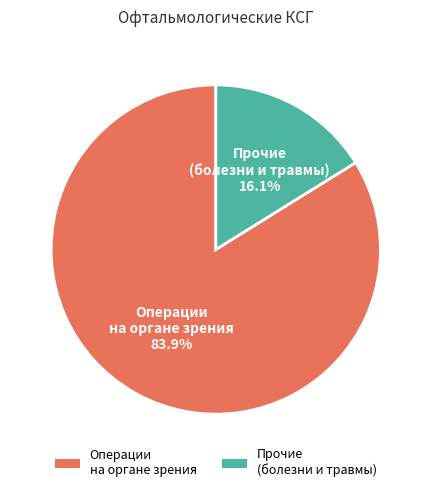

Between Прочие (болезни и травмы) and Операции на органе зрения, which is larger?

Операции на органе зрения